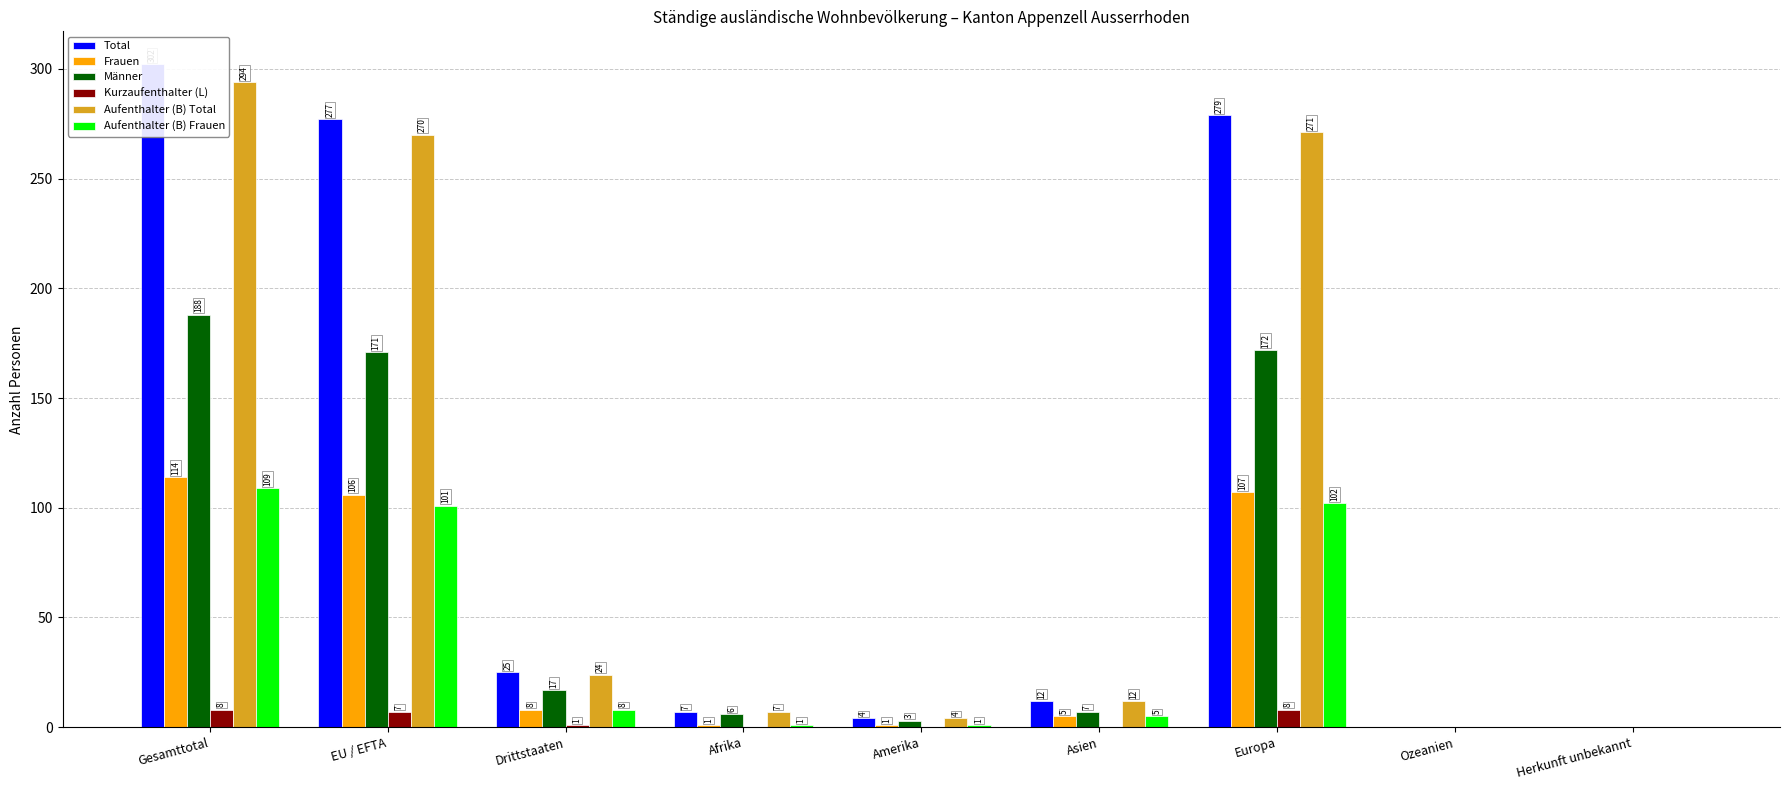

At which category is the sum across all series the highest?

Gesamttotal